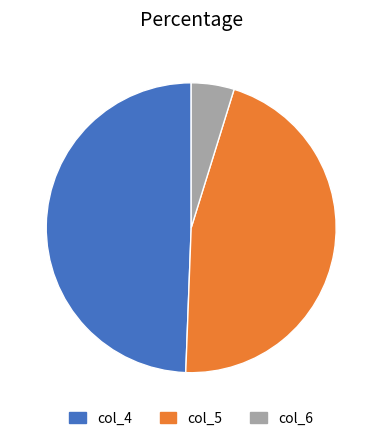

Rank the categories by value from highest to lowest.

col_4, col_5, col_6